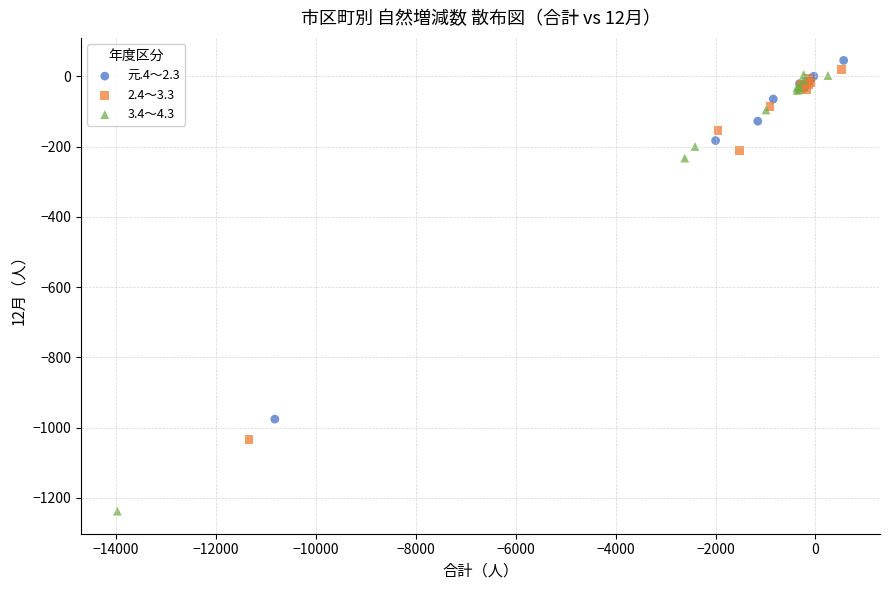

Which series reaches the minimum Y coordinate?

3.4～4.3